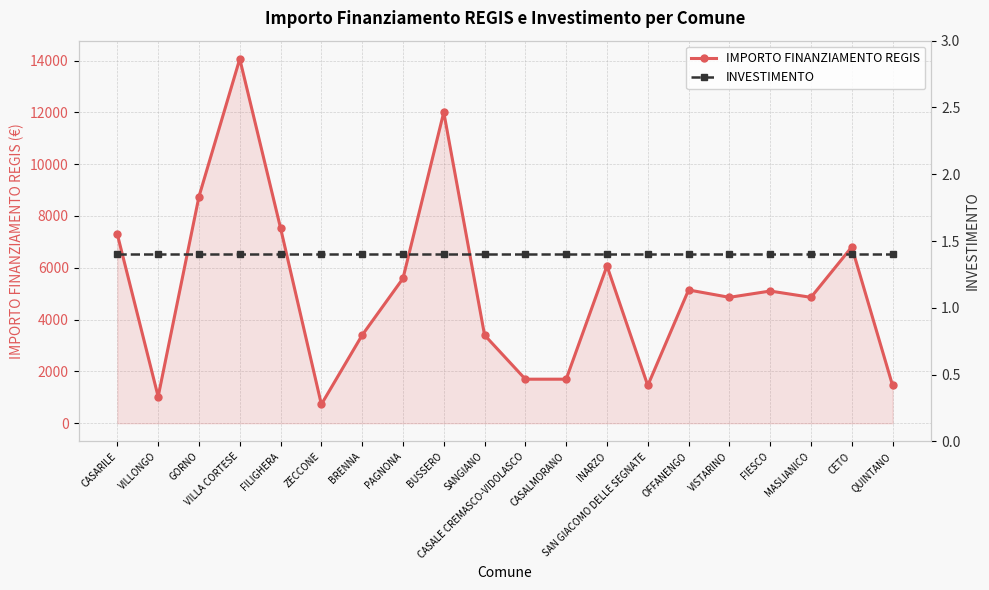

Which category has the highest value across all series?

VILLA CORTESE